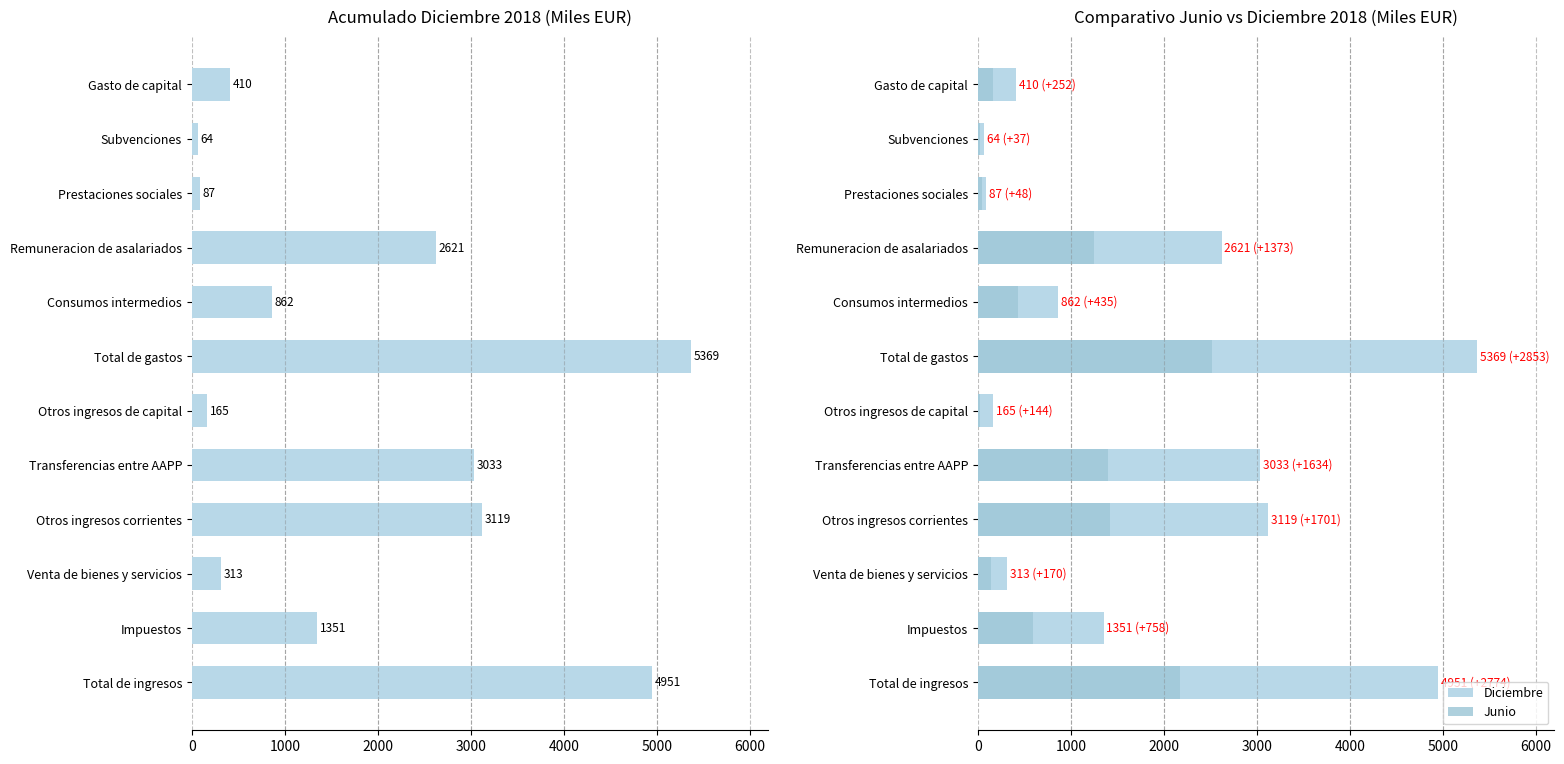

What are all the series names shown in the legend?

Diciembre, Junio